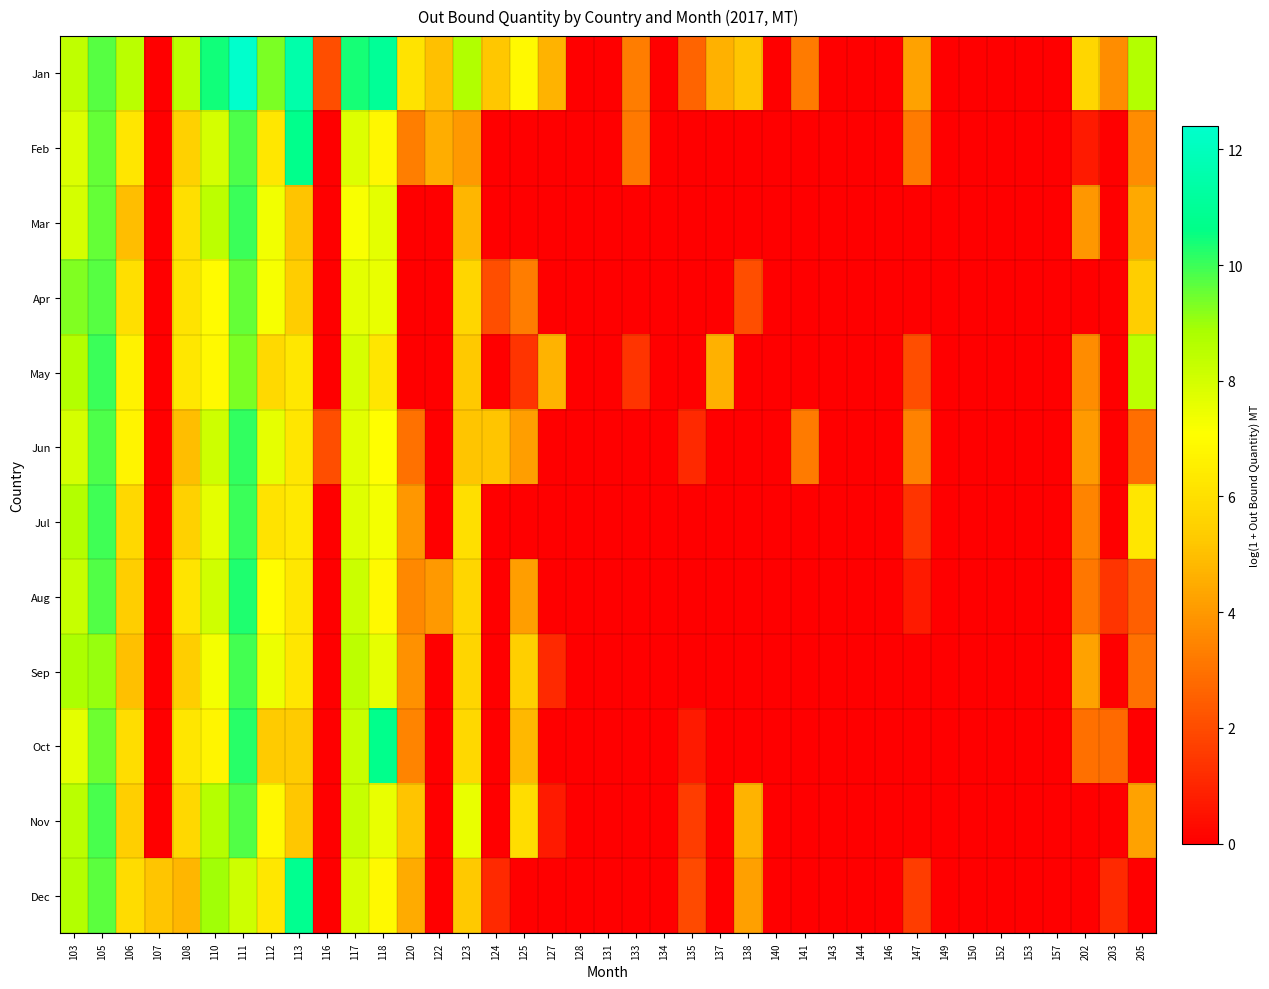

How many categories are shown in the chart?

39